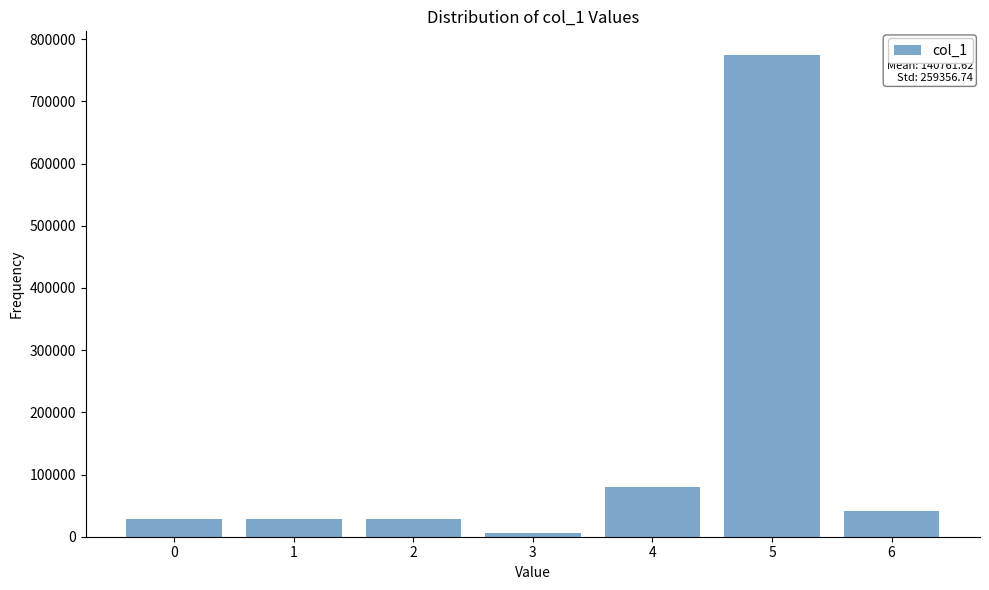

Reading left to right, list all the values displayed in this chart.

0=28000.0	1=28000.0	2=28000.0	3=5738.9	4=80344.3	5=773959.5	6=41288.6